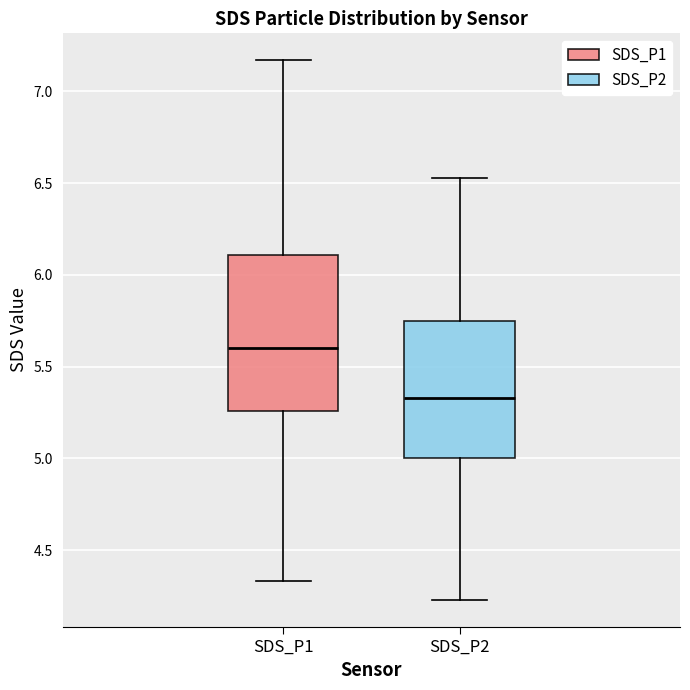

Reading left to right, read every box against the y-axis: the position of its median line, the range the box covers, and the ends of its whiskers. The values are not printed on the chart, so give them approximately, as read against the axis.

SDS_P1: median 5.60, box 5.25 to 6.10, whiskers 4.35 to 7.15
SDS_P2: median 5.35, box 5.00 to 5.75, whiskers 4.25 to 6.55